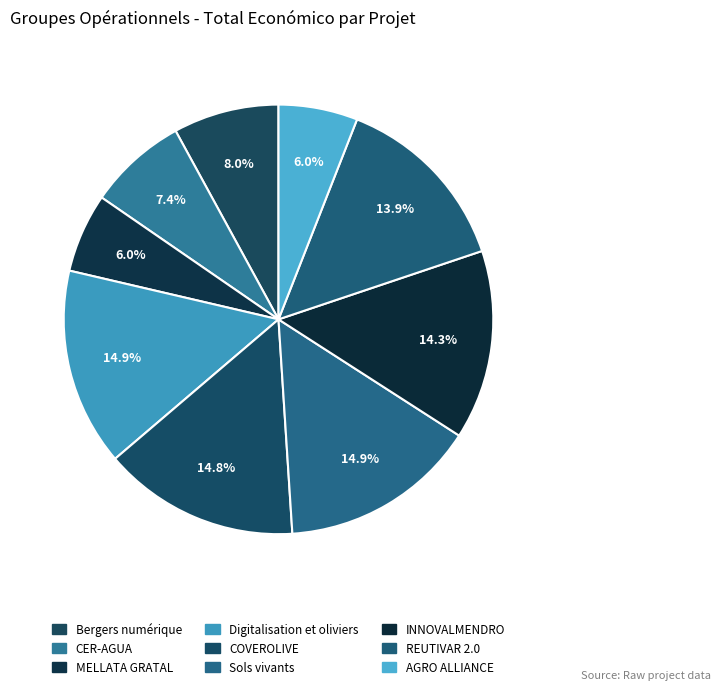

Which slice is the smallest?

MELLATA GRATAL